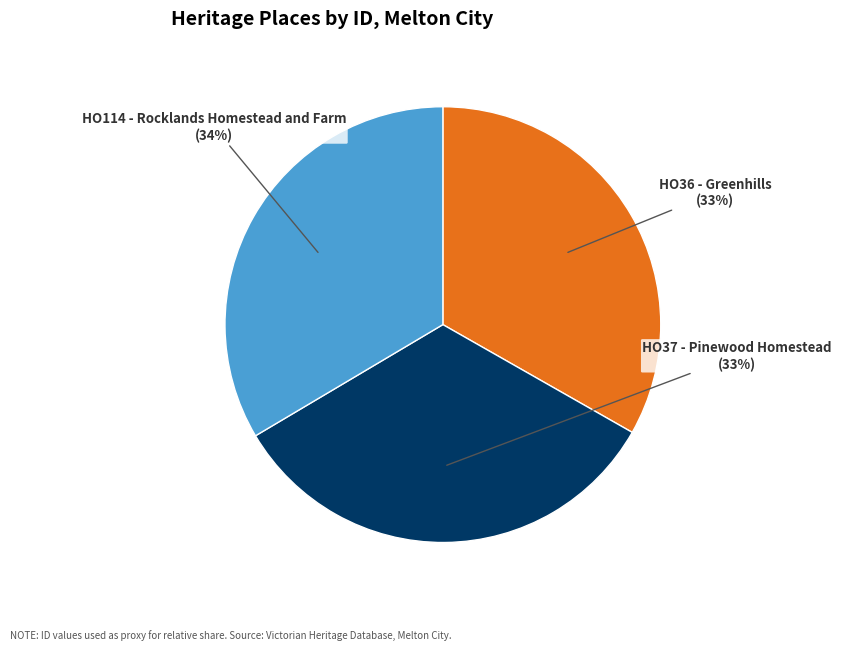

Is there a majority slice in this chart?

No